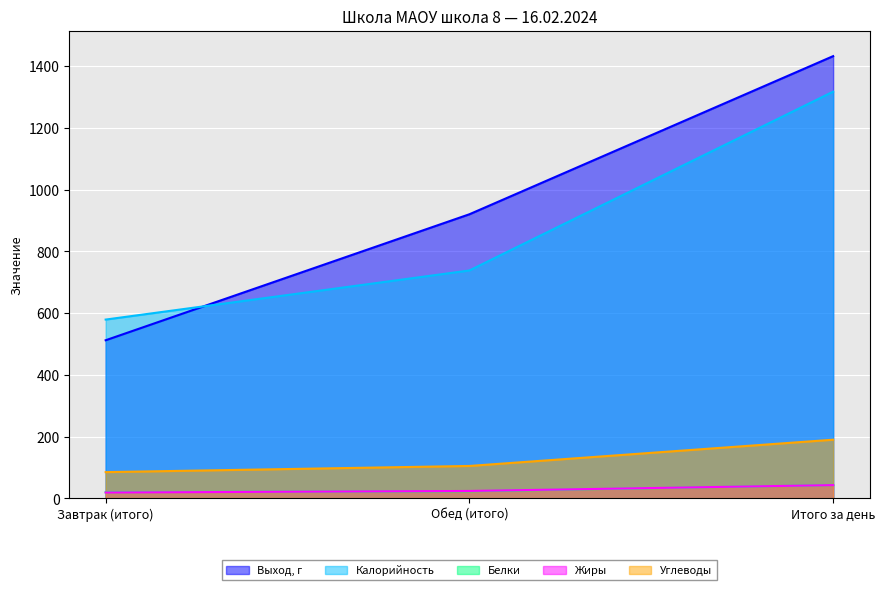

List the labels in order of Белки value, smallest first.

Завтрак (итого), Обед (итого), Итого за день